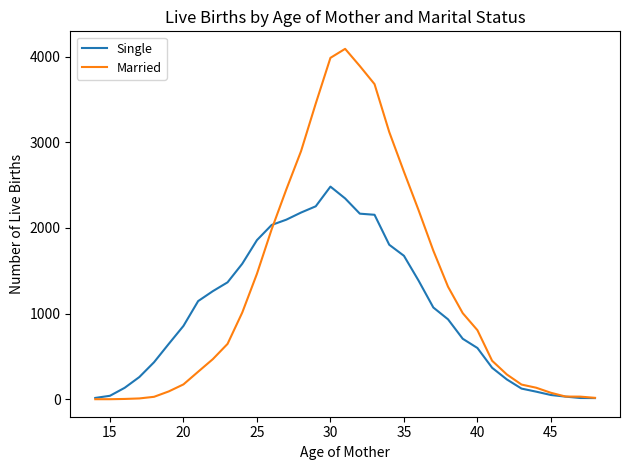

List the series in order of their peak value, lowest first.

Single, Married